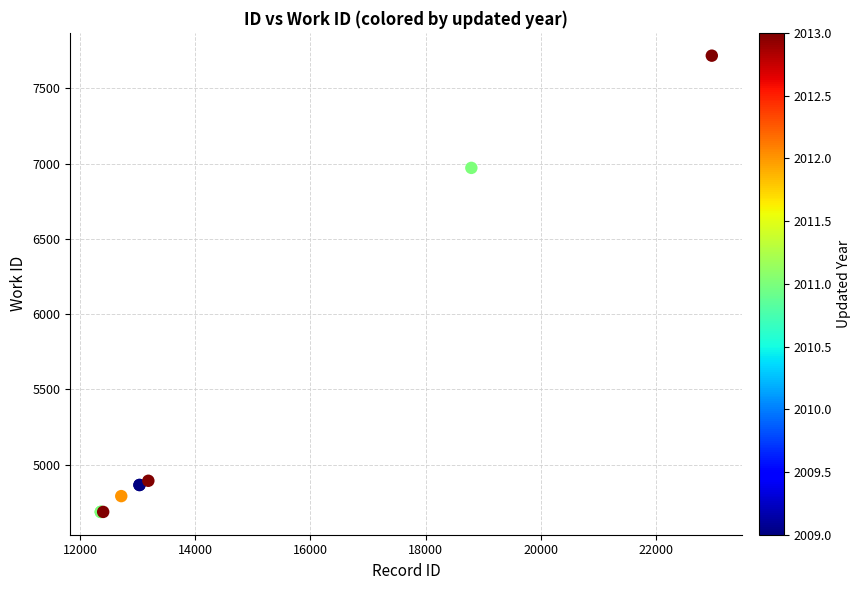

What Y value in the scatter plot is closest to 6201?

6972